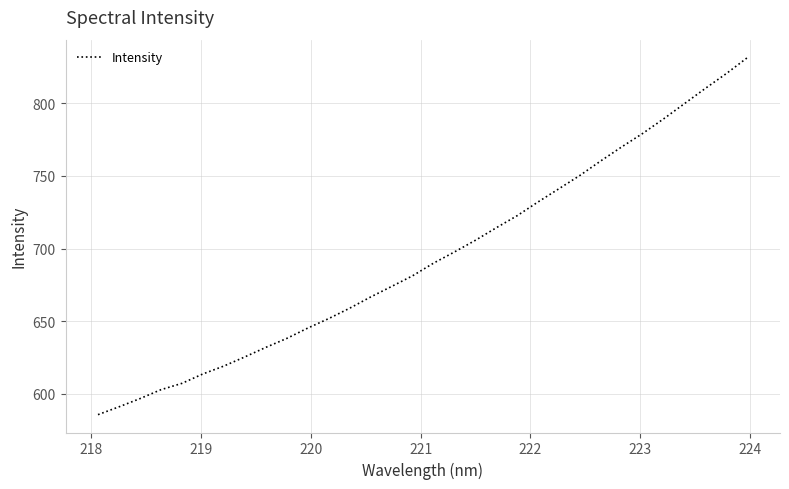

What is the difference between the maximum and minimum values?

245.9